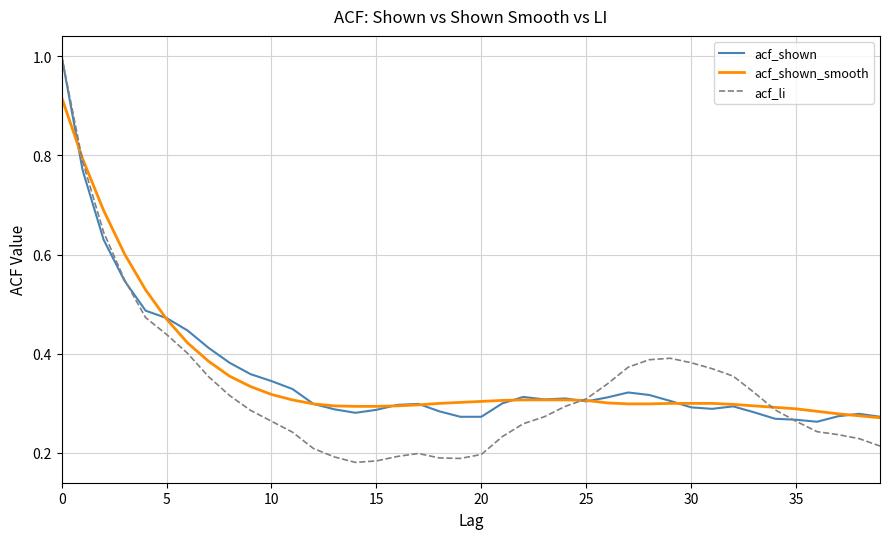

What is the greatest value displayed?

1.0